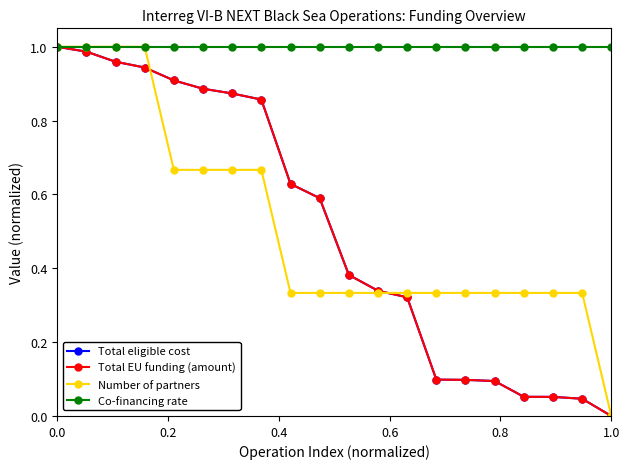

Which series has the largest total across all categories?

Co-financing rate